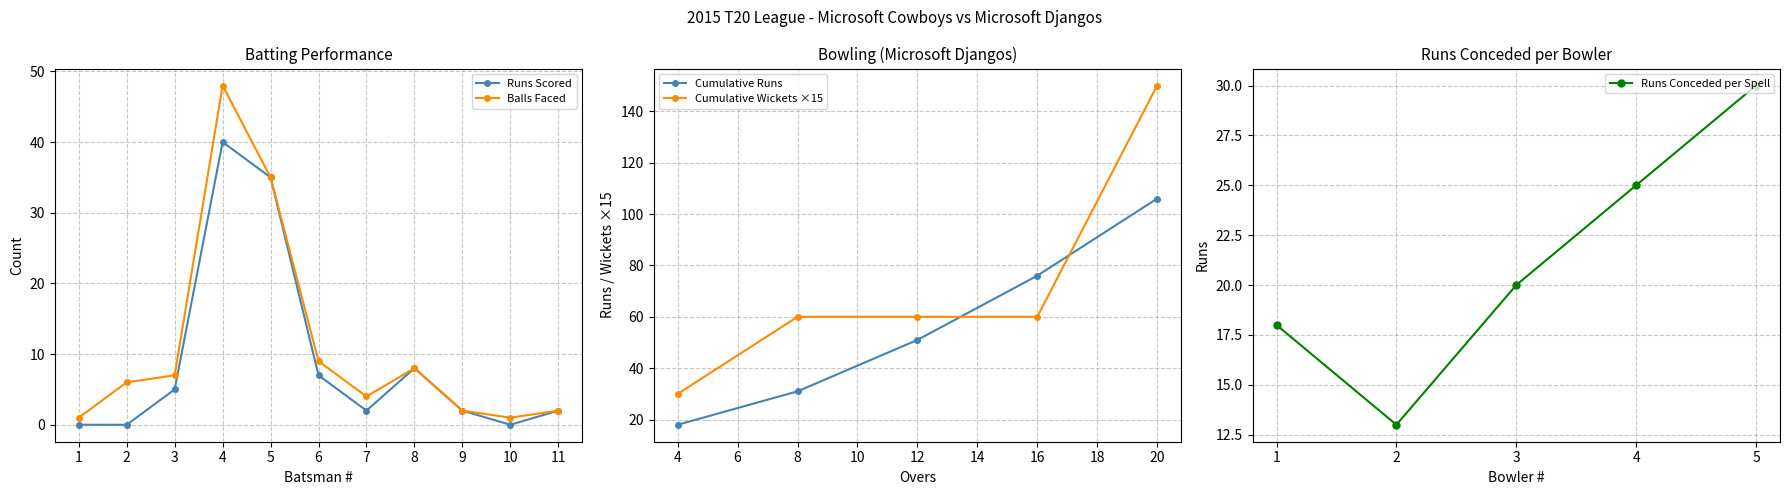

At which label does Runs Conceded per Spell reach its peak?

5